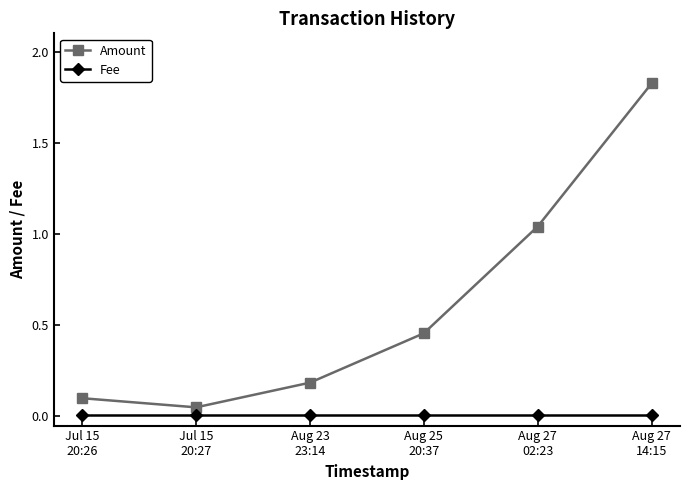

At which category is the sum across all series the highest?

Aug 27
14:15